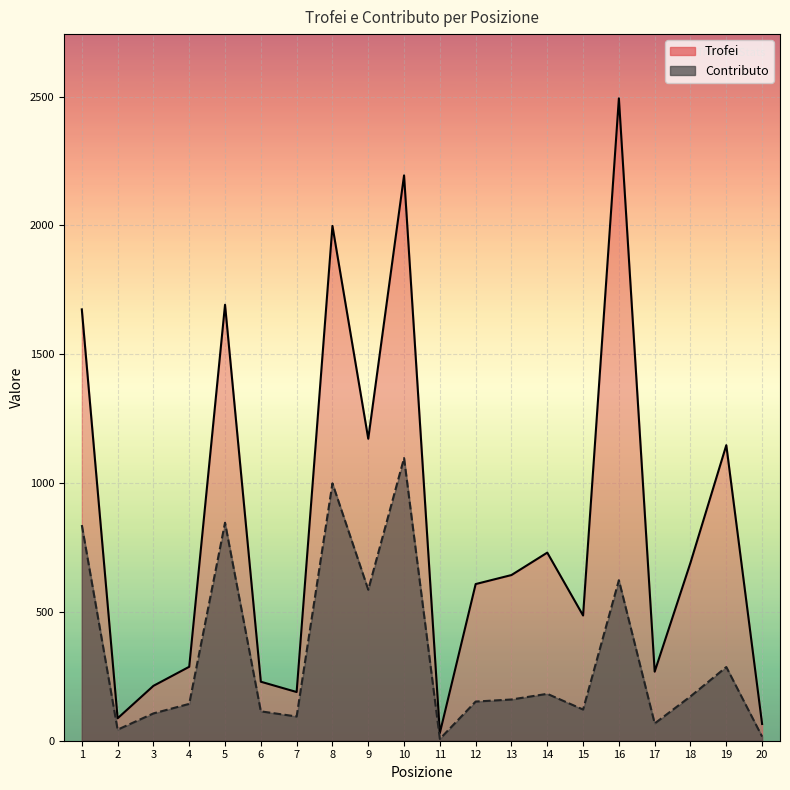

True or false: Trofei and Contributo cross at least once.

False